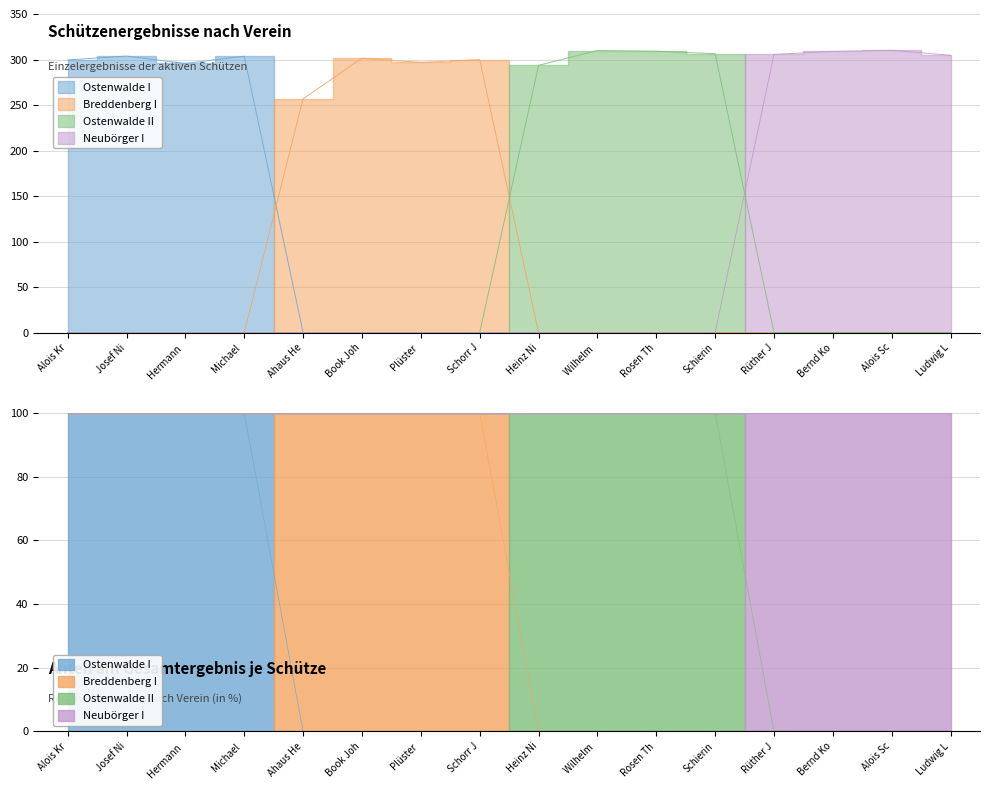

Where is the first local minimum for Breddenberg I?

Plüster